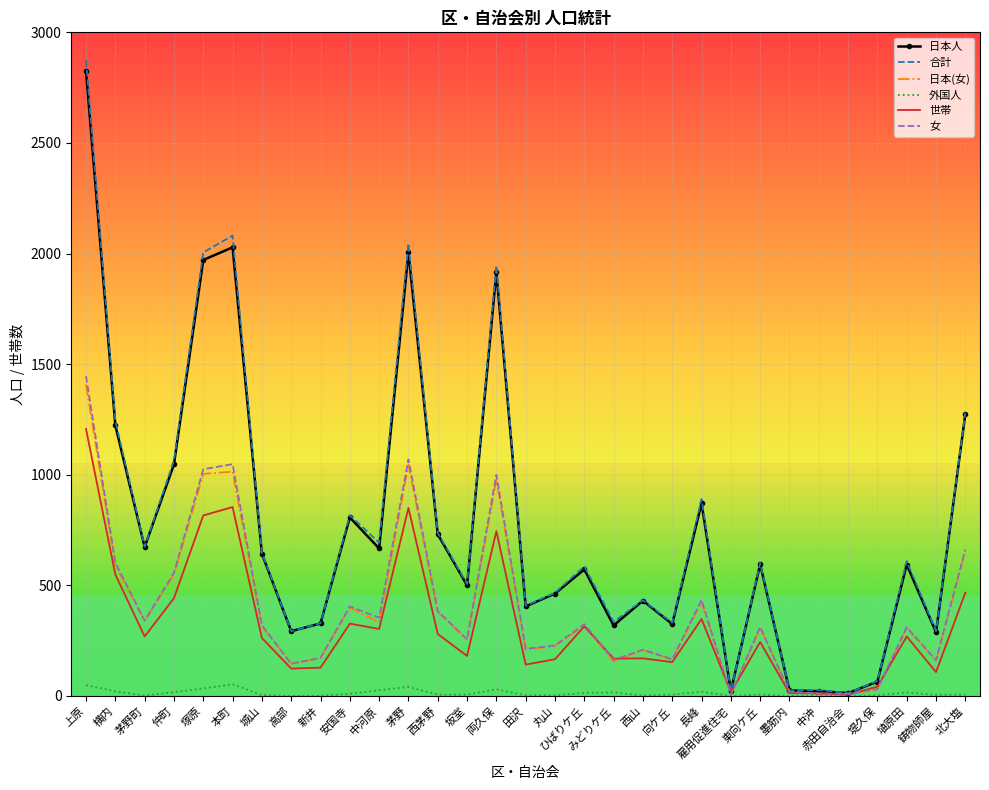

What is the approximate value of 日本人 at 西山?

431